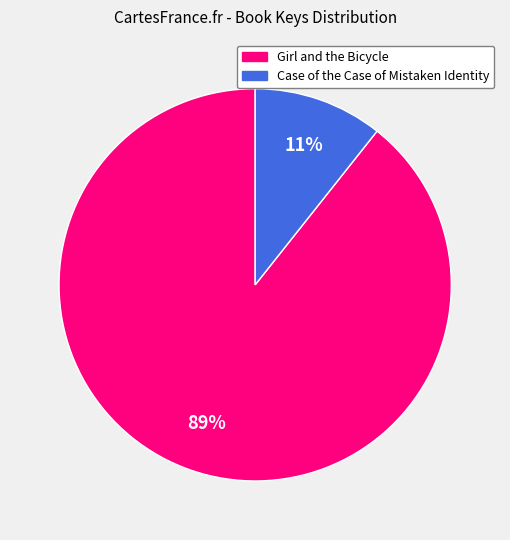

How many segments does this pie chart have?

2